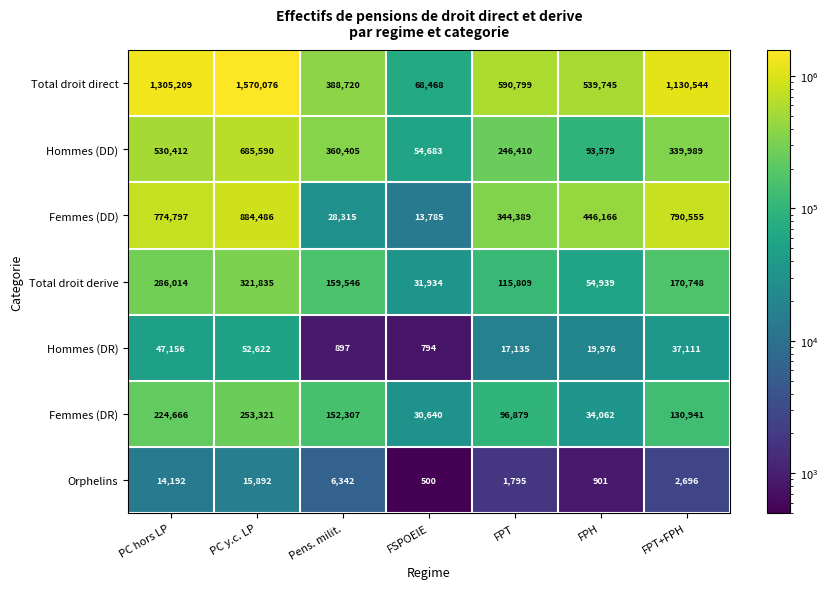

The value of Hommes (DR) at Pens. milit. is 1334. True or false?

False